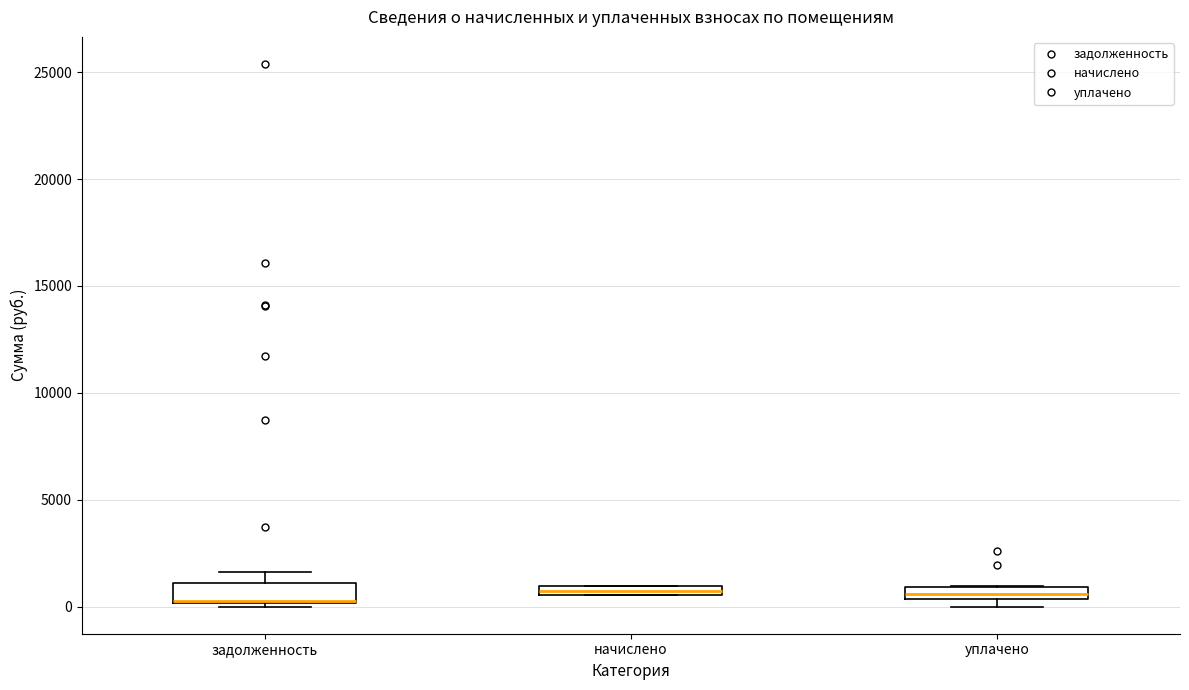

Where does the upper whisker of the box for задолженность end on the y-axis? The values are not printed on the chart, so give them approximately, as read against the axis.

1500